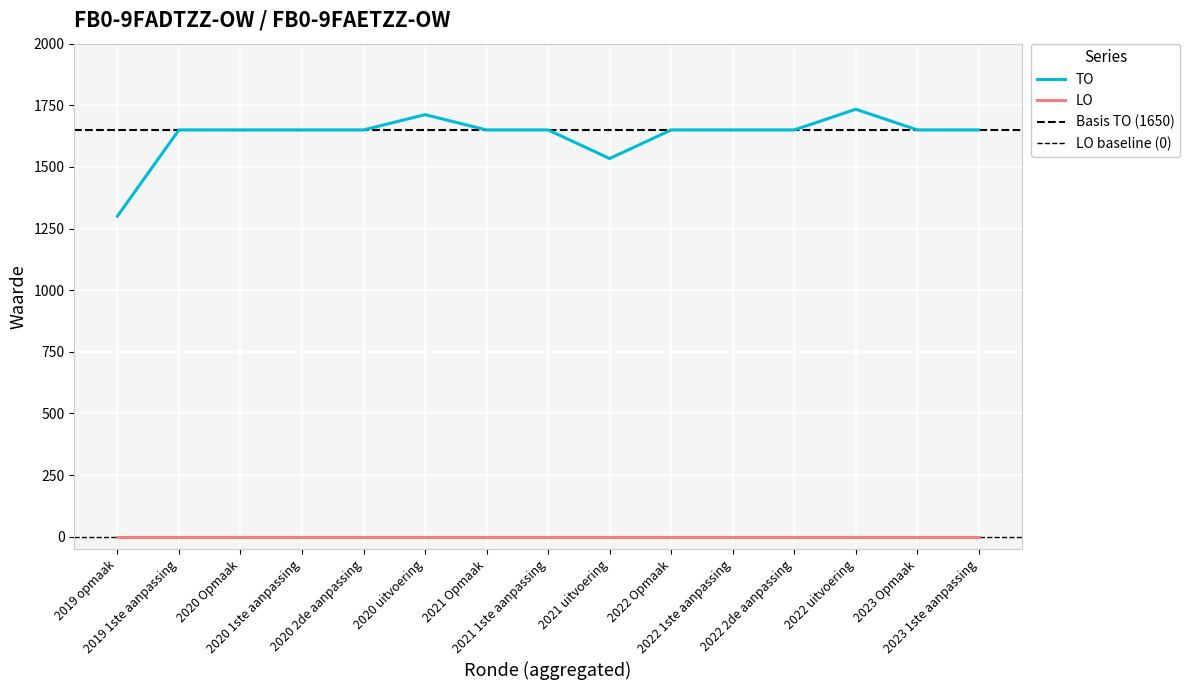

Is it true that the value at 2021 Opmaak is 2289?

False